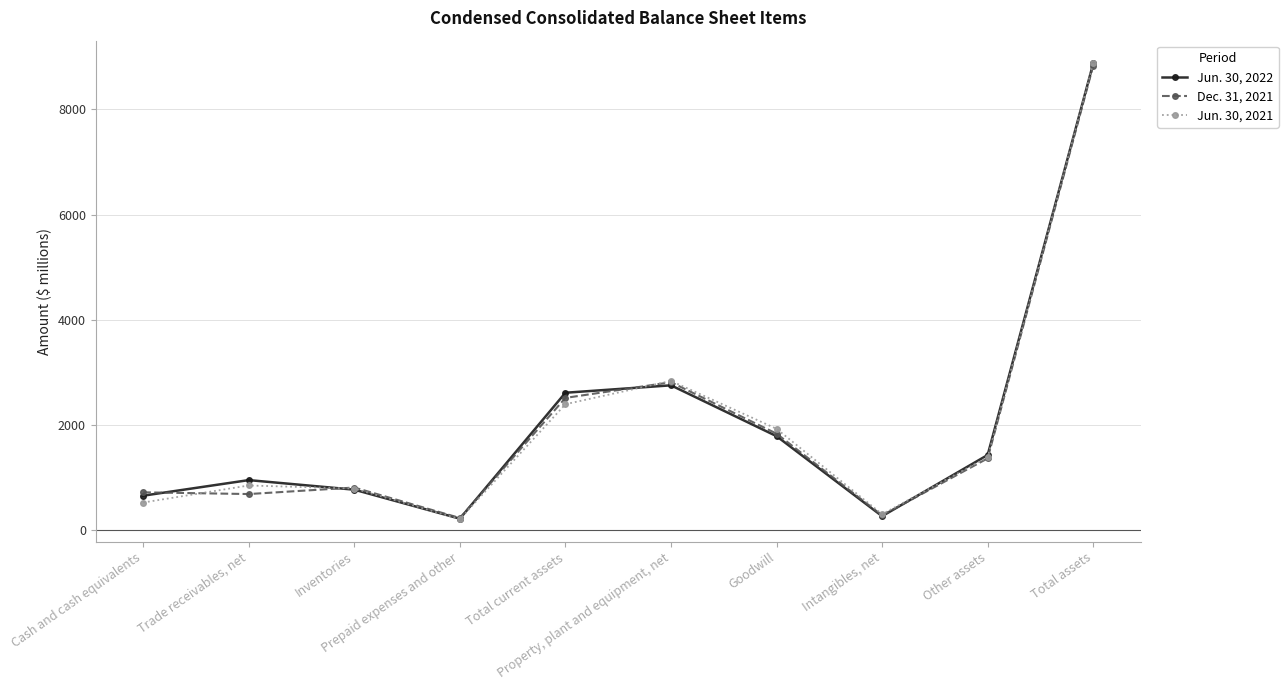

What value does the Jun. 30, 2022 series have at Property, plant and equipment, net?

2758